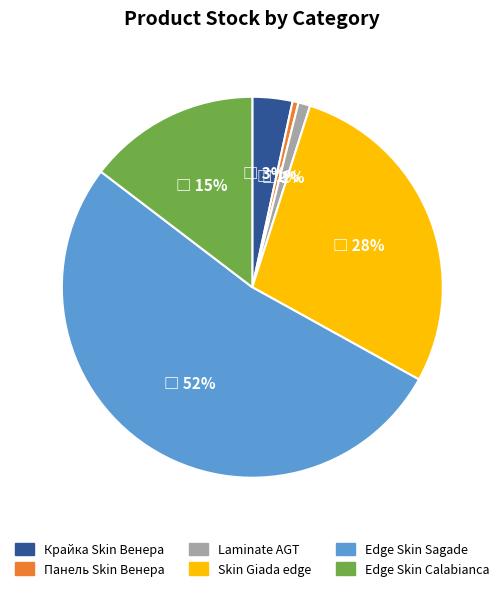

Which category accounts for the majority?

Edge Skin Sagade